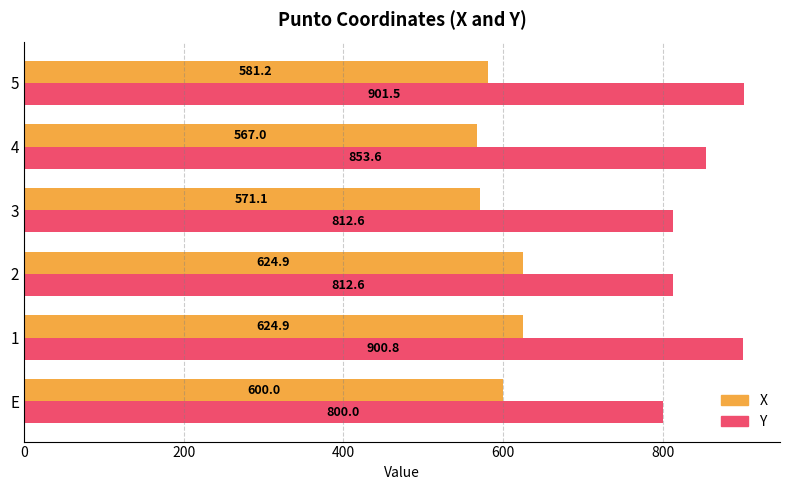

Is it true that Y equals 1241.1 at 1?

False